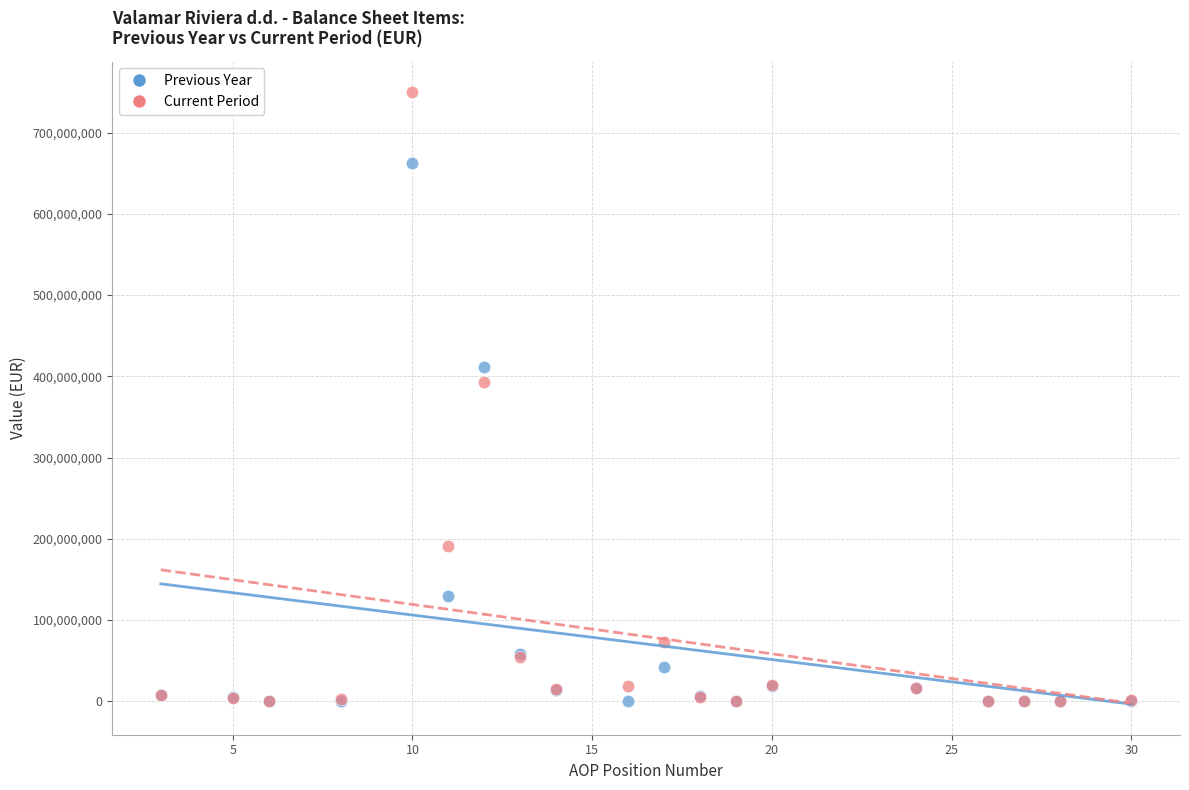

What are all the series names shown in the legend?

Previous Year, Current Period